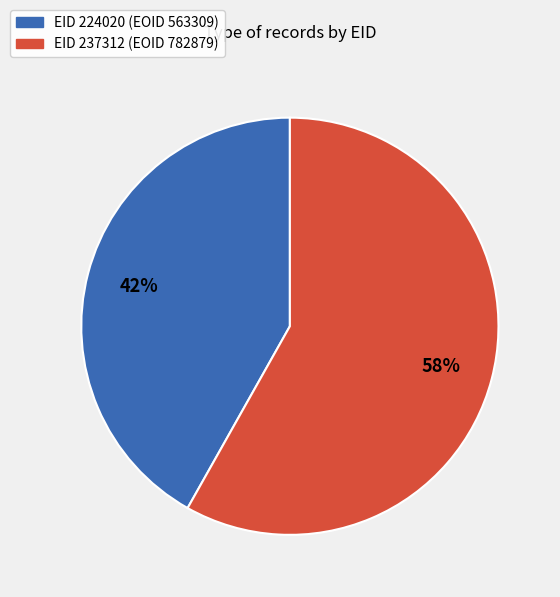

To the nearest percent, what is the difference between the largest and smallest slice percentages?

16%